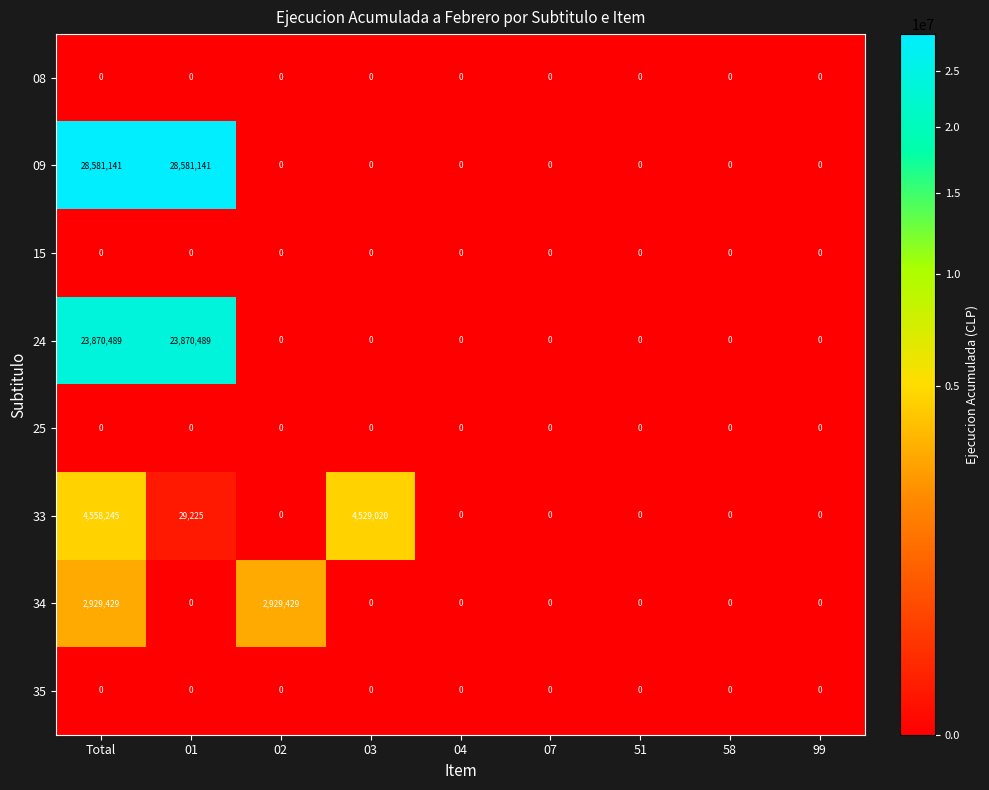

Which series has the widest spread of values?

09